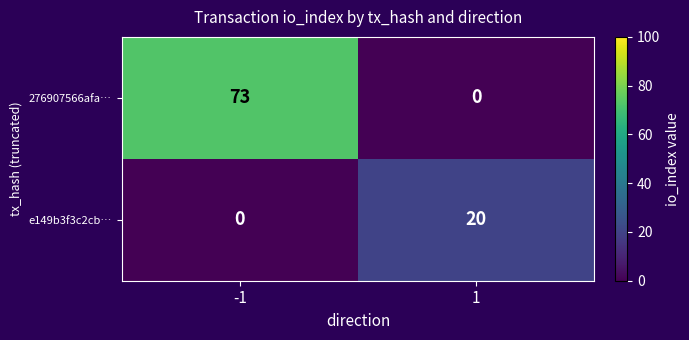

Reading left to right, list all the values displayed in this chart.

276907566afa…: 73	0
e149b3f3c2cb…: 0	20